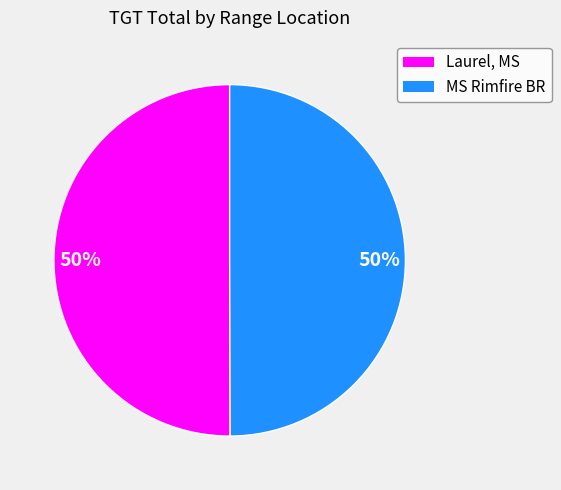

True or false: Laurel, MS accounts for 50% of the total.

True